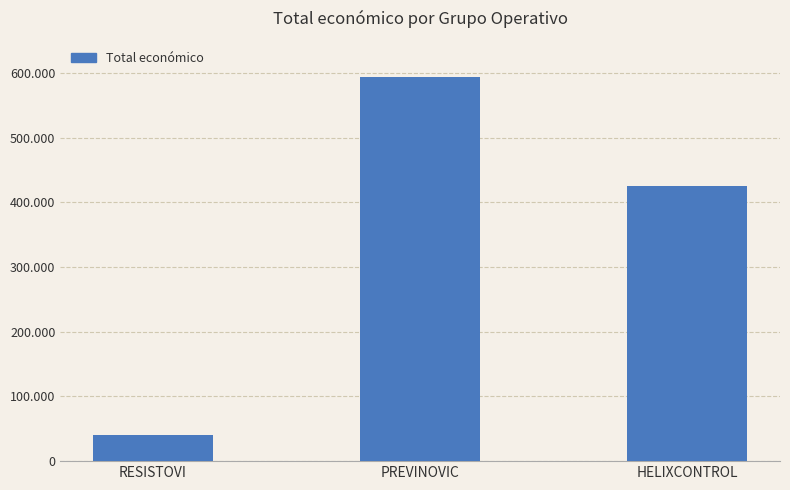

Reading right to left, extract all data points from this chart.

HELIXCONTROL=424720	PREVINOVIC=593715	RESISTOVI=40876